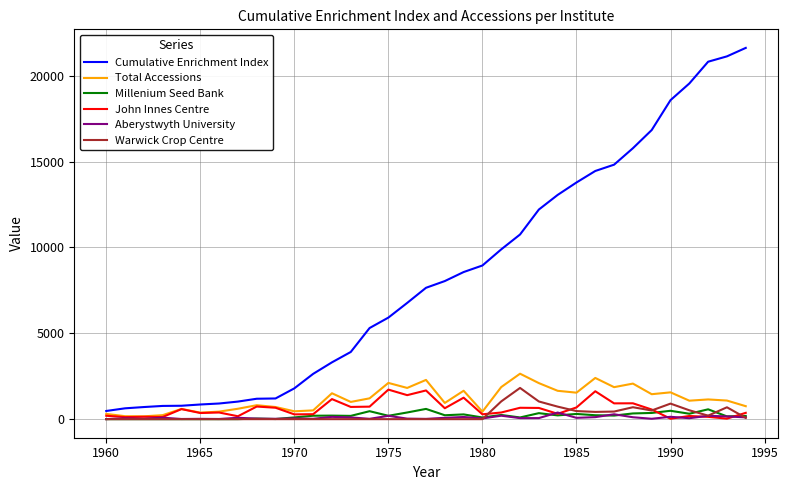

What is the minimum value for Aberystwyth University?

3.0